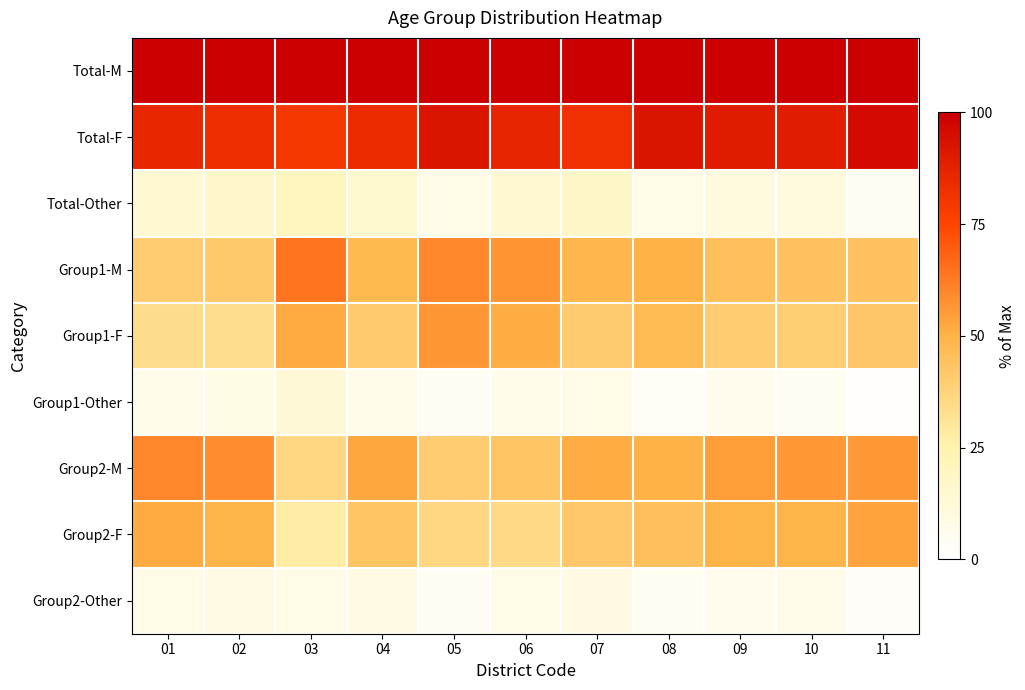

Reading left to right, what are all the values shown in this chart?

Total-M: 01=100.0	02=100.0	03=100.0	04=100.0	05=100.0	06=100.0	07=100.0	08=100.0	09=100.0	10=100.0	11=100.0
Total-F: 01=85.8	02=82.9	03=79.5	04=84.1	05=92.5	06=86.0	07=82.3	08=92.6	09=89.6	10=89.2	11=95.9
Total-Other: 01=14.2	02=17.1	03=20.5	04=15.9	05=7.5	06=14.0	07=17.7	08=7.4	09=10.4	10=10.8	11=4.1
Group1-M: 01=40.1	02=41.8	03=64.3	04=47.6	05=60.0	06=57.0	07=48.5	08=50.2	09=45.3	10=43.8	11=44.0
Group1-F: 01=34.0	02=33.5	03=51.8	04=41.0	05=56.2	06=50.9	07=40.4	08=47.2	09=40.1	10=39.8	11=42.4
Group1-Other: 01=6.1	02=8.2	03=12.5	04=6.6	05=3.8	06=6.1	07=8.1	08=2.9	09=5.2	10=4.0	11=1.6
Group2-M: 01=59.9	02=58.2	03=35.7	04=52.4	05=40.0	06=43.0	07=51.5	08=49.8	09=54.7	10=56.2	11=56.0
Group2-F: 01=51.9	02=49.4	03=27.7	04=43.2	05=36.2	06=35.1	07=41.9	08=45.3	09=49.5	10=49.4	11=53.4
Group2-Other: 01=8.0	02=8.9	03=8.0	04=9.2	05=3.8	06=7.9	07=9.6	08=4.5	09=5.2	10=6.8	11=2.6